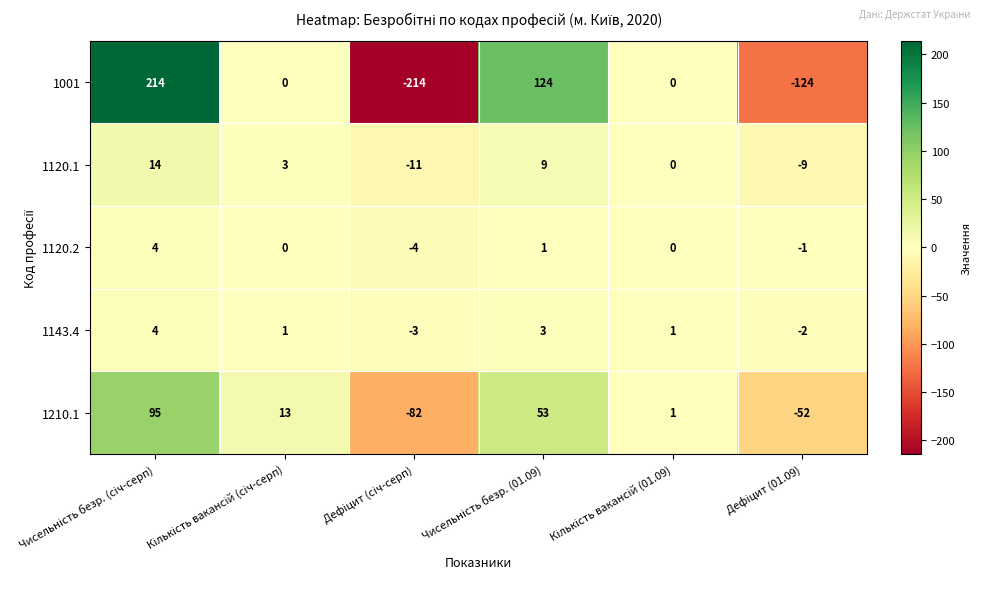

Which series has the largest total across all categories?

1210.1